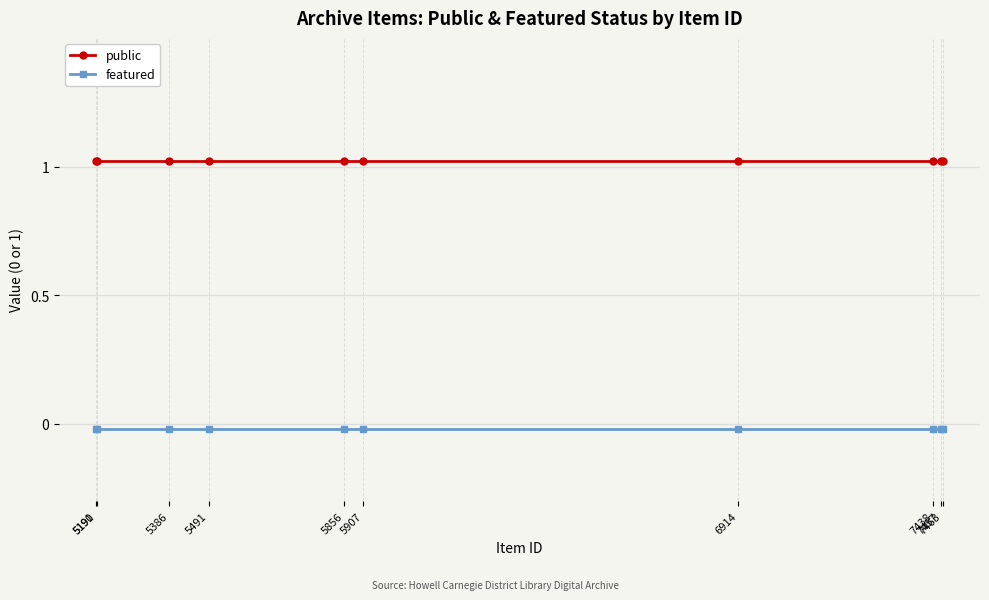

Rank the categories by featured value from lowest to highest.

5190, 5191, 5386, 5491, 5856, 5907, 6914, 7438, 7457, 7463